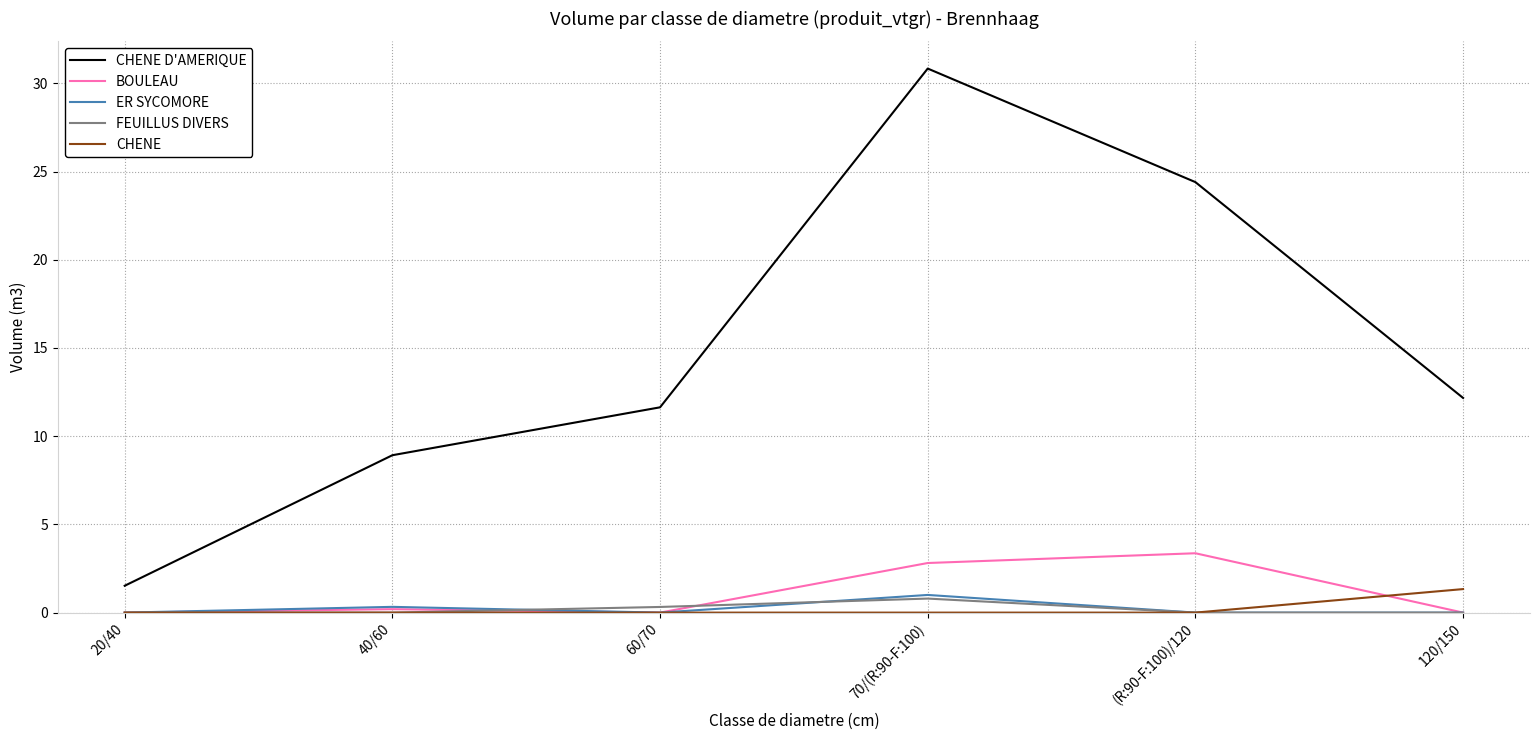

What position from the left is 70/(R:90-F:100)?

4